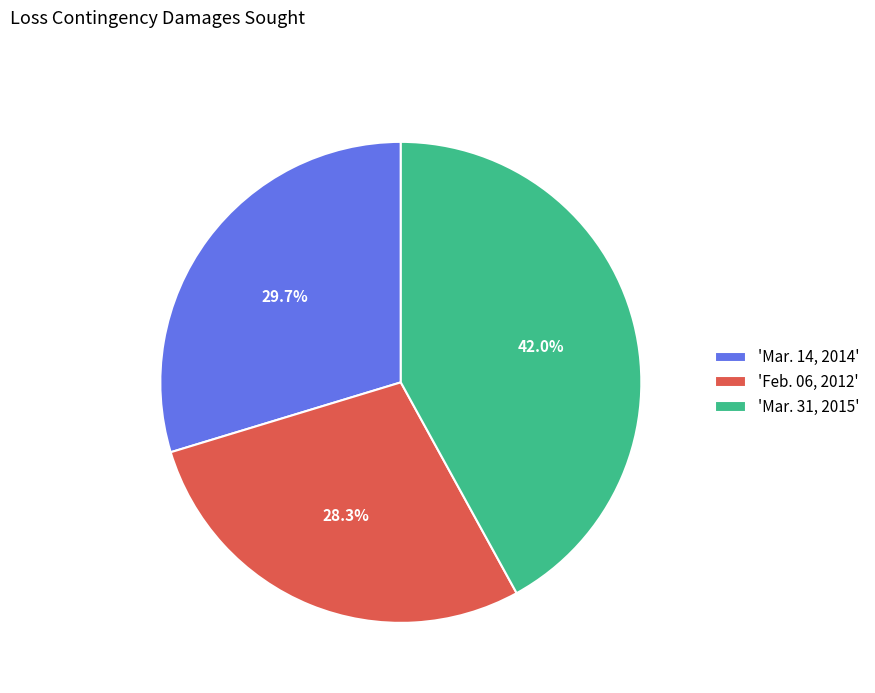

Which has a higher value, 'Feb. 06, 2012' or 'Mar. 31, 2015'?

'Mar. 31, 2015'